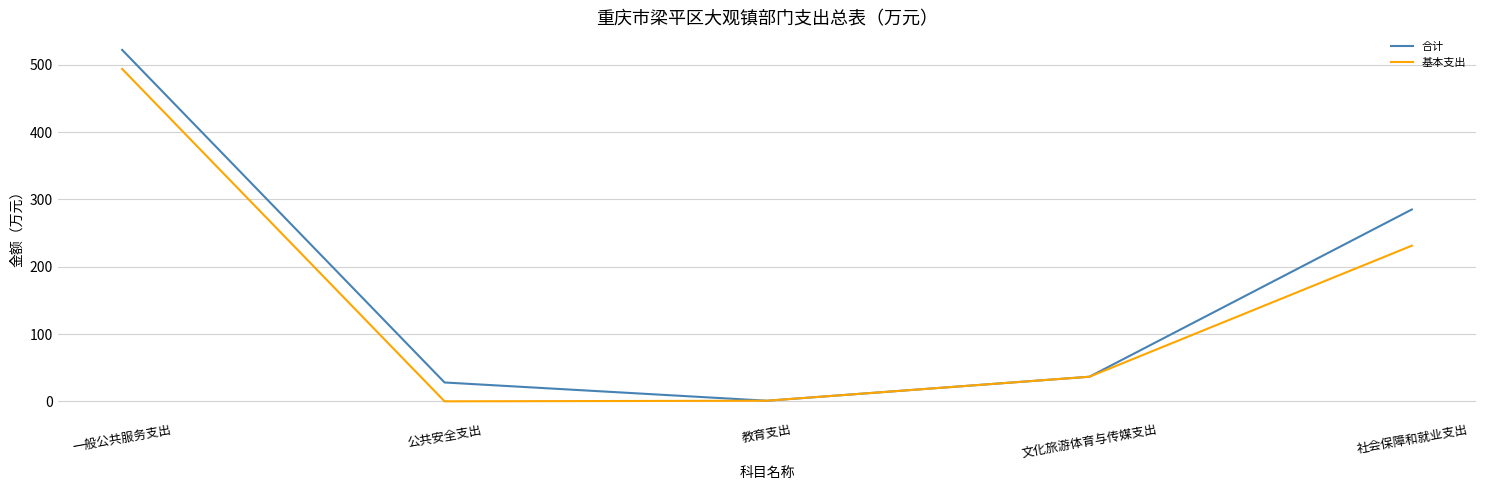

What is the total value across all series at 文化旅游体育与传媒支出?

73.1